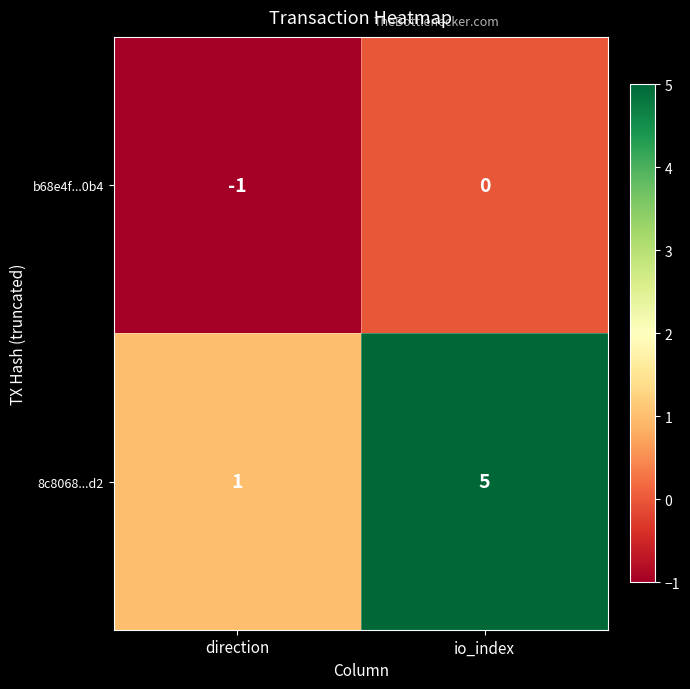

How many series are shown in this chart?

2